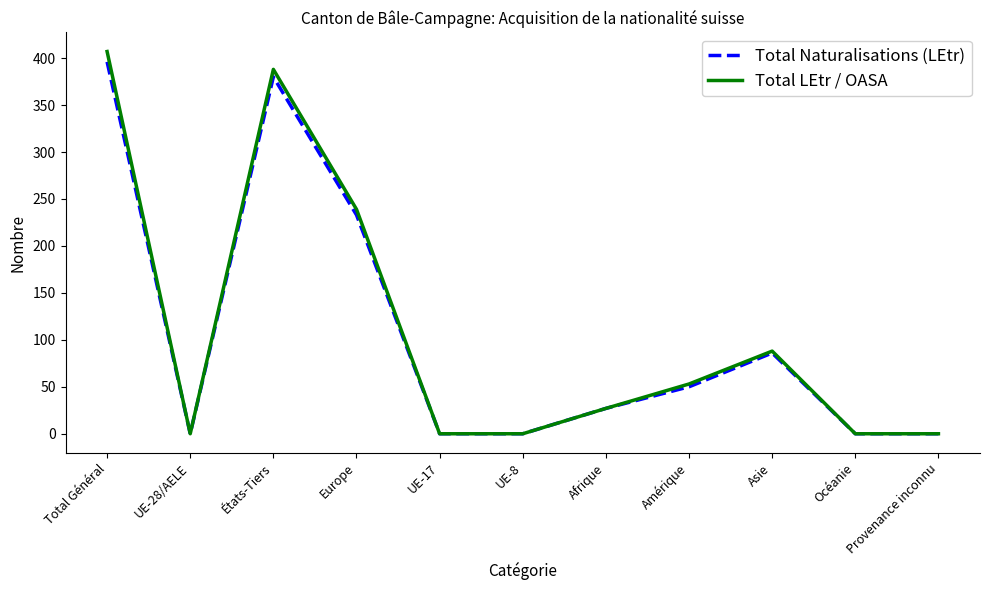

What position from the right is États-Tiers?

9